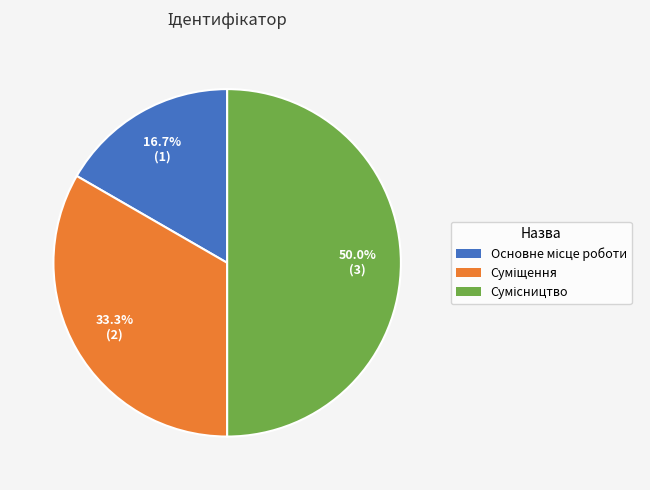

Count the number of slices in the pie.

3